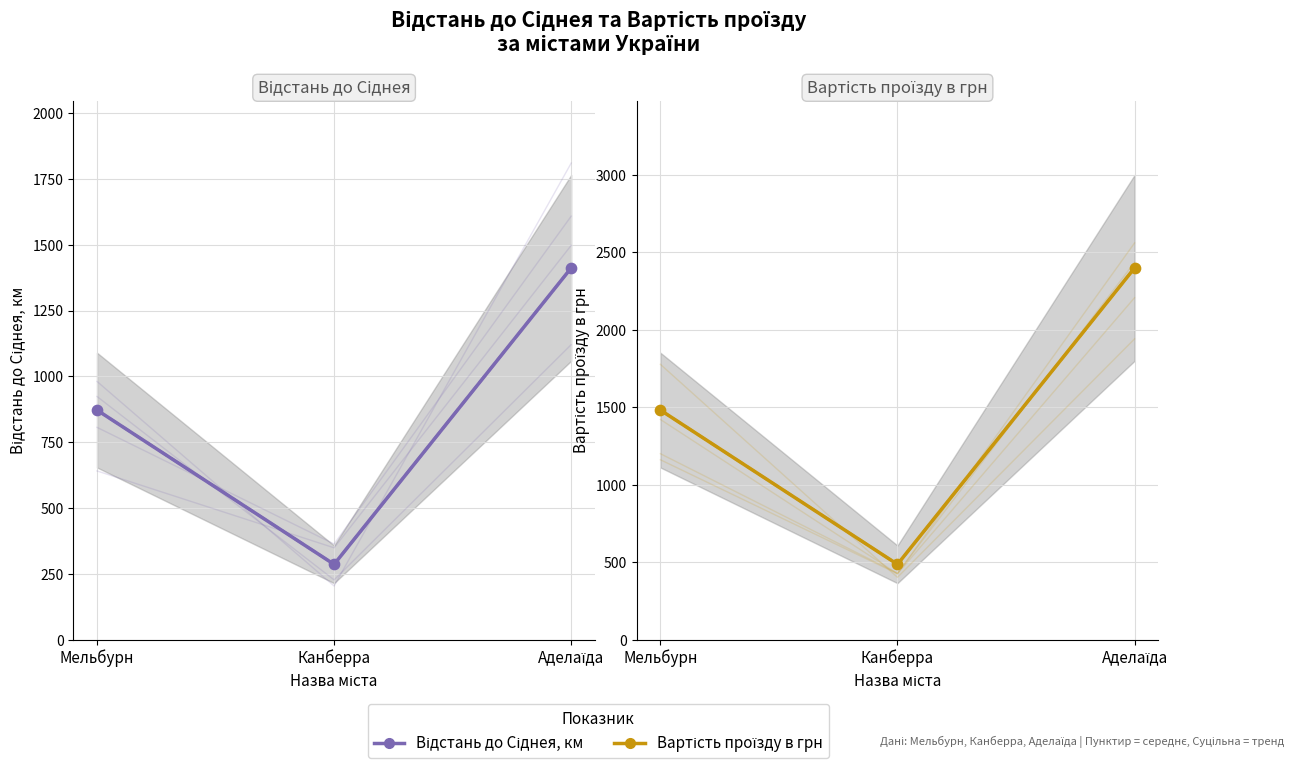

Which series has the largest total across all categories?

Вартість проїзду в грн